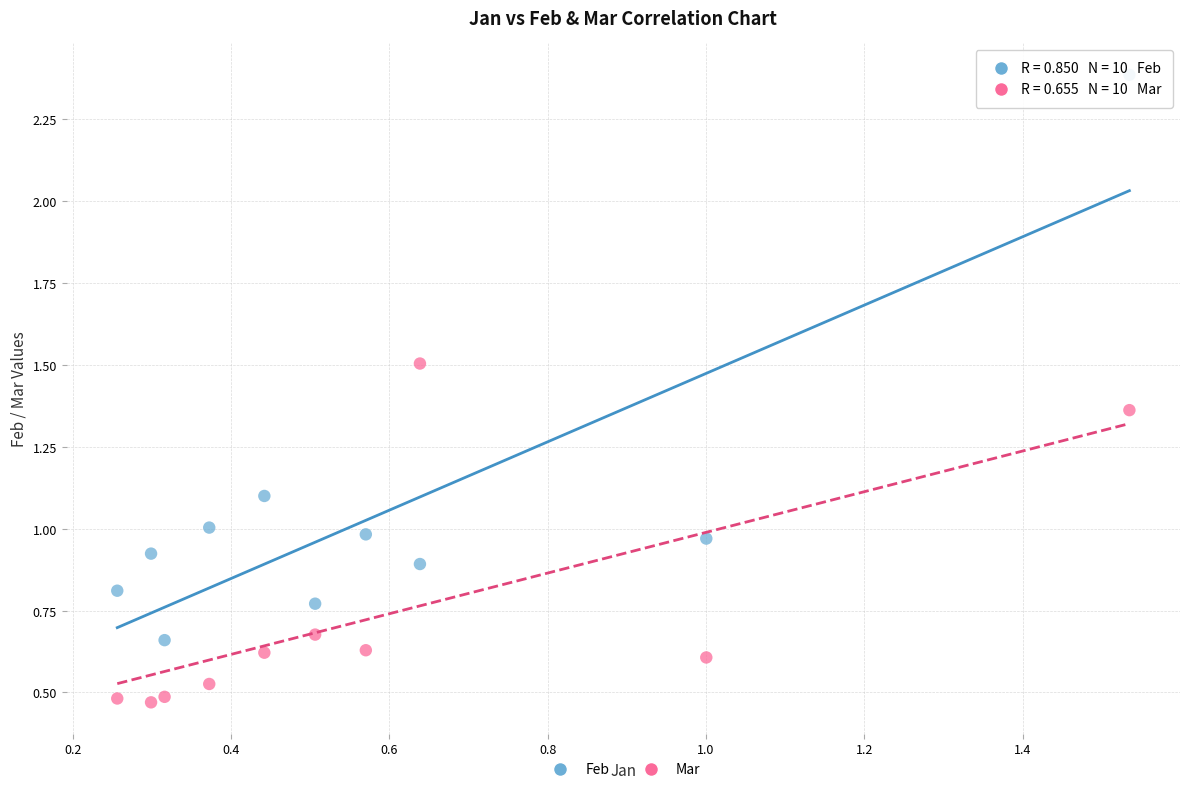

What are all the series names shown in the legend?

Feb, Mar